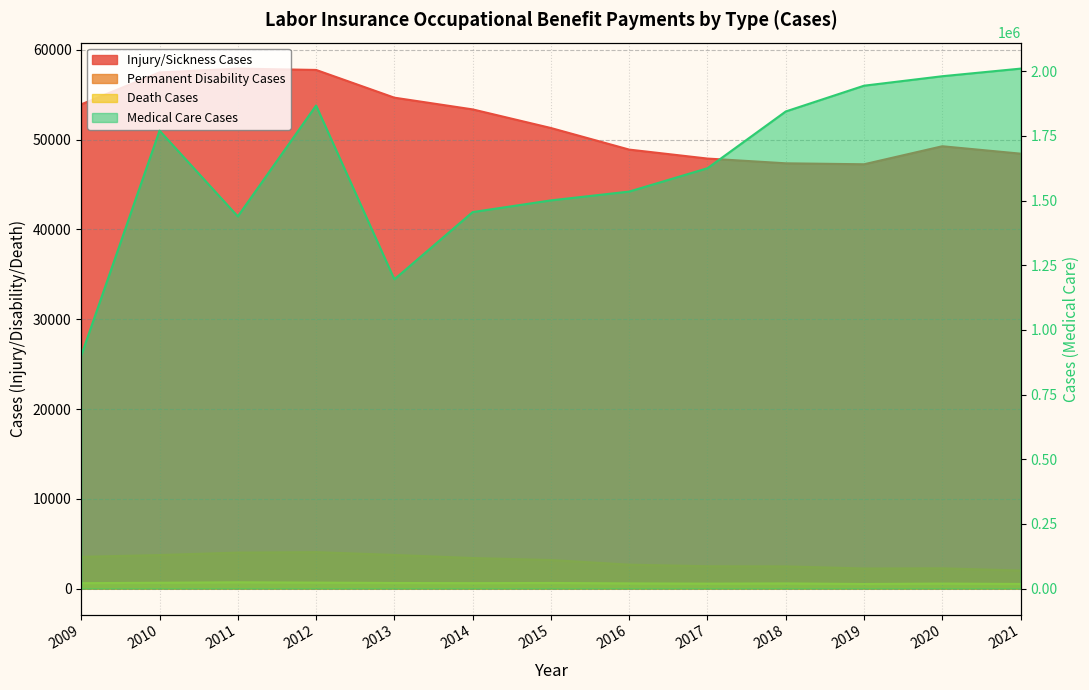

Reading left to right, transcribe all the data shown in this chart.

Injury/Sickness Cases: 53945	57496	57921	57774	54684	53378	51304	48900	47901	47372	47265	49272	48446
Permanent Disability Cases: 3530	3730	4003	4054	3741	3398	3176	2658	2483	2467	2233	2252	2005
Death Cases: 600	642	696	657	618	601	620	573	547	571	506	553	510
Medical Care Cases: 901051	1770435	1438839	1867495	1195529	1455456	1500756	1534815	1625085	1844525	1944131	1980757	2010158